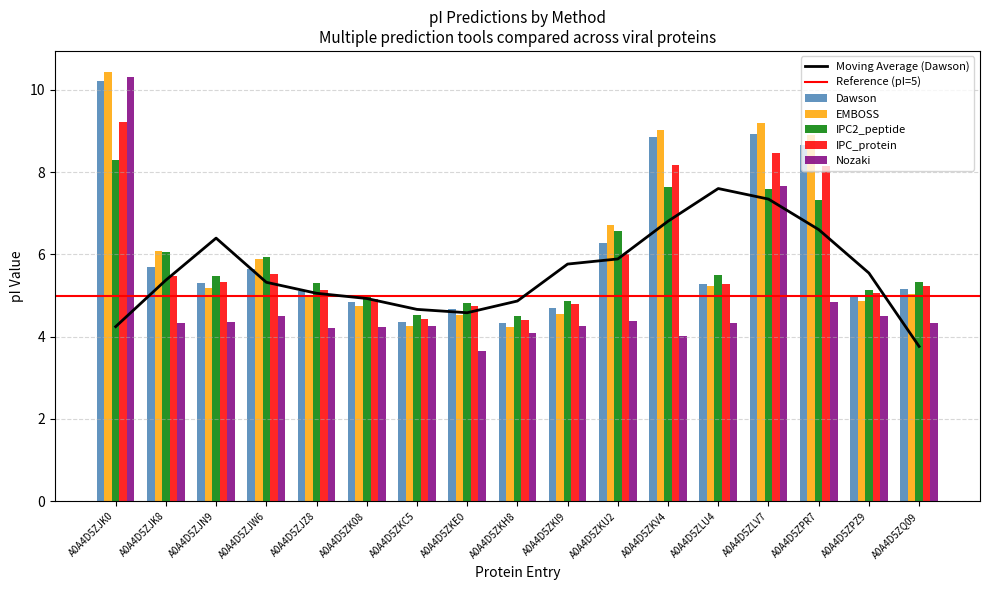

Where does the Dawson series first go above 5?

A0A4D5ZJK0